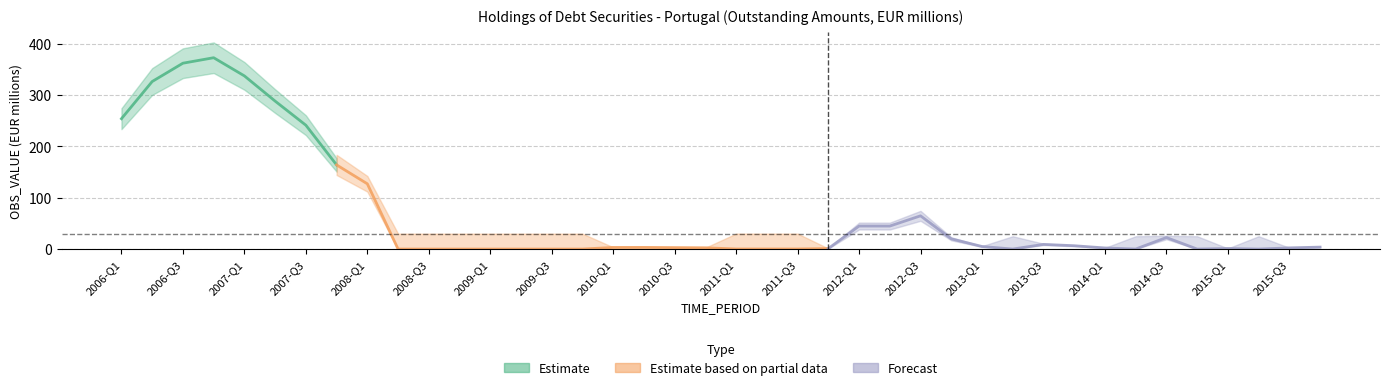

Is this an area chart (filled region under the line)?

No